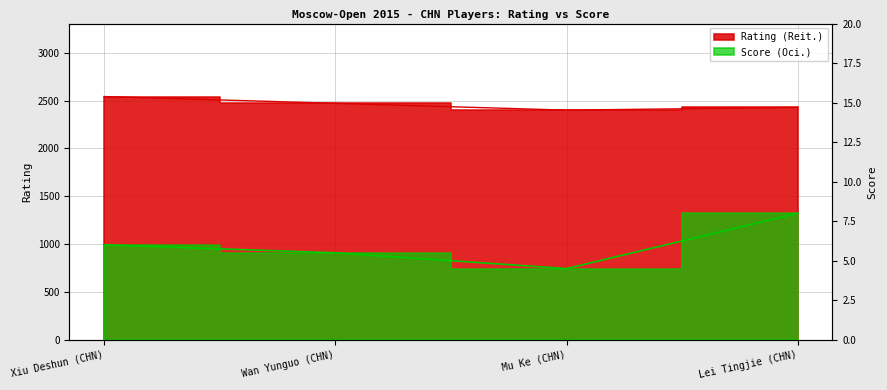

At which category is the sum across all series the highest?

Xiu Deshun (CHN)